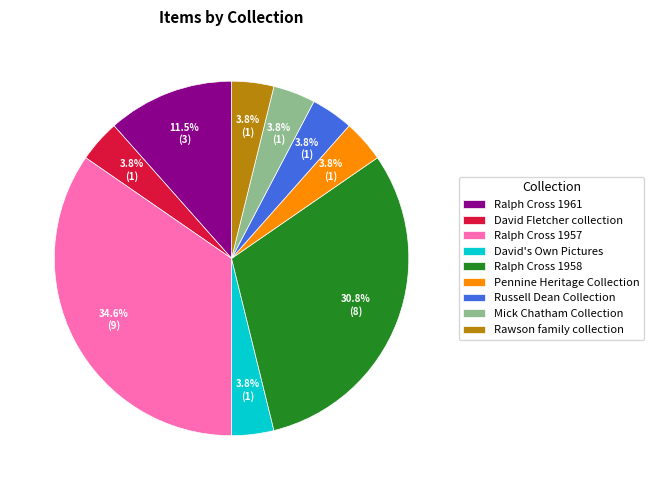

Count the number of slices in the pie.

9